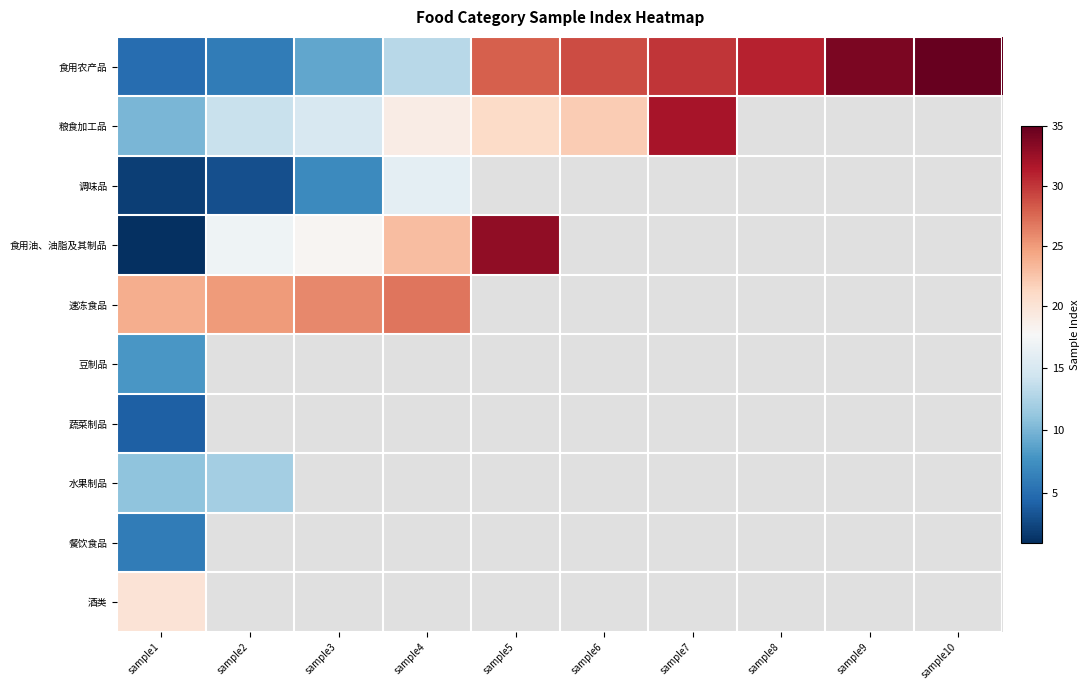

What is the difference between the maximum and minimum values in the 食用农产品 series?

30.0